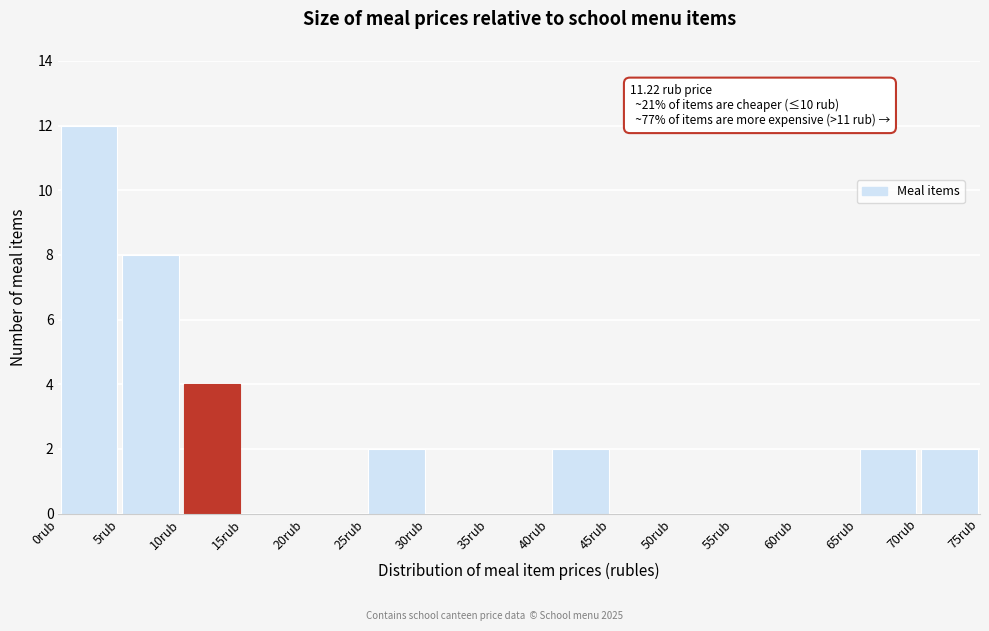

Over which range of the x-axis is the bar tallest?

0 to 5